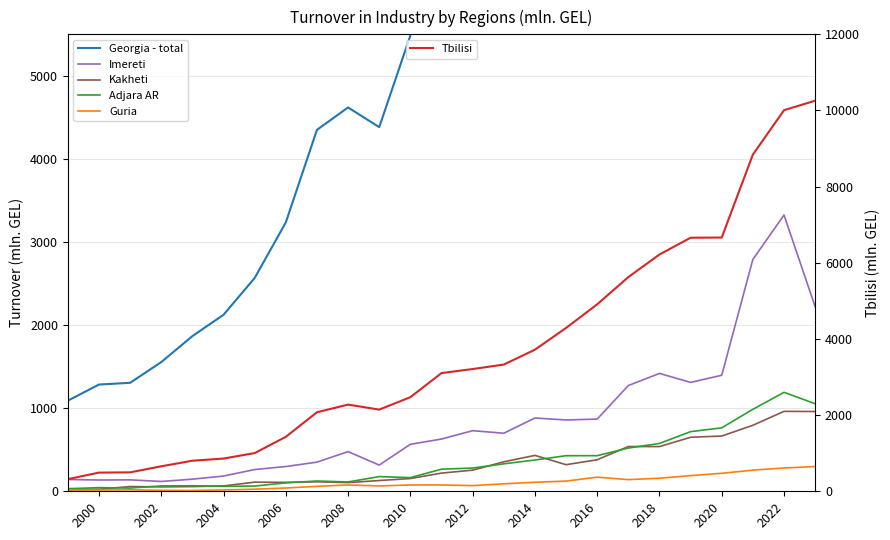

What is the average value of the Guria series?

103.8